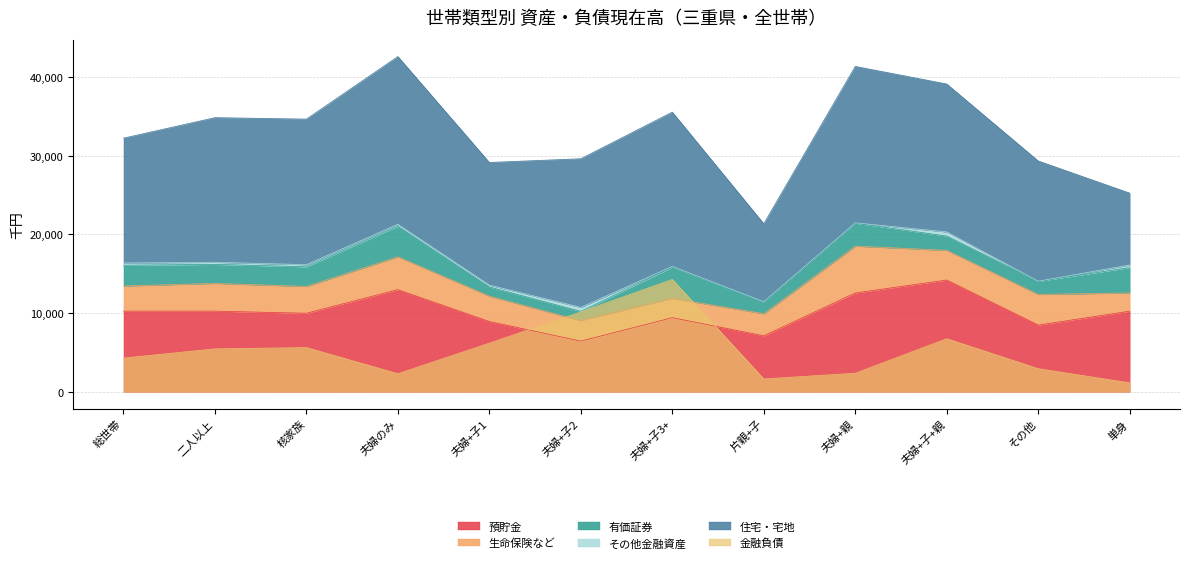

What is the label of the 10th point from the right?

11_核家族世帯